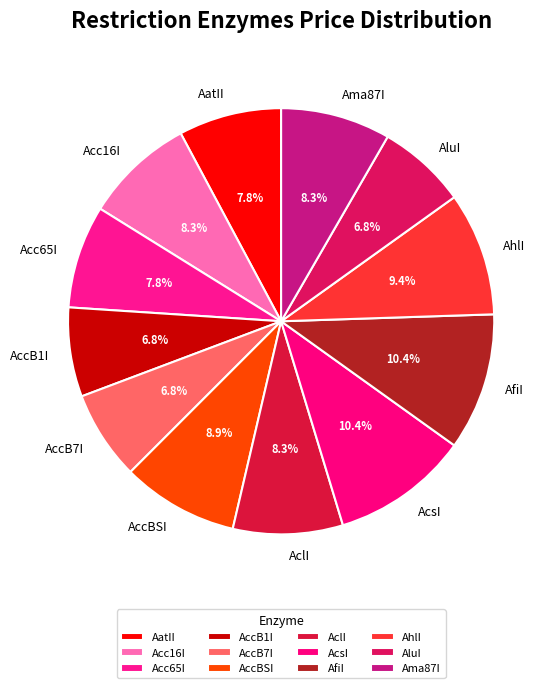

Does AluI represent more than half of the total?

No